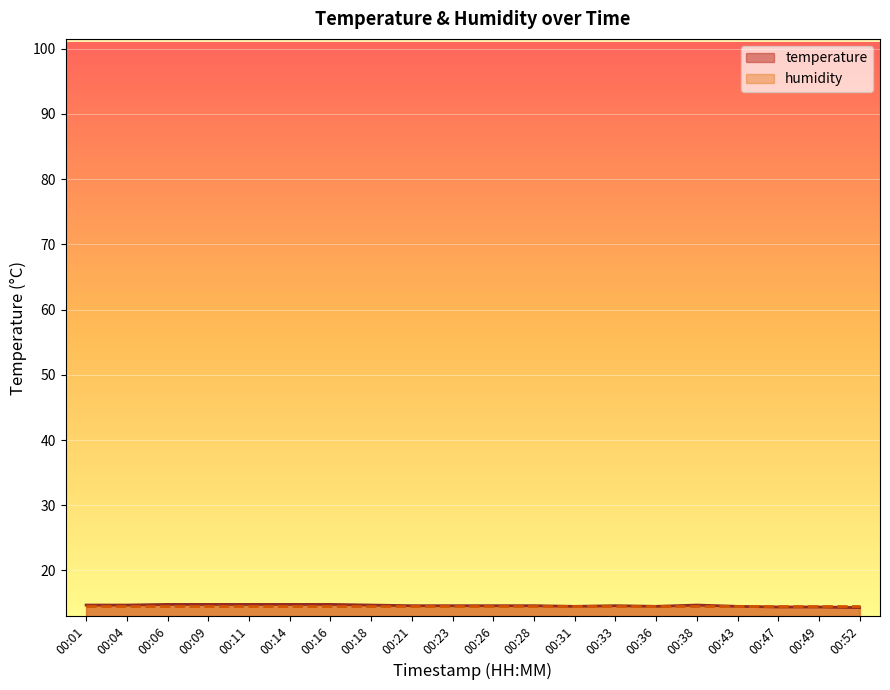

Rank the categories by value from highest to lowest.

00:06, 00:09, 00:11, 00:14, 00:16, 00:01, 00:04, 00:18, 00:38, 00:21, 00:23, 00:26, 00:28, 00:33, 00:31, 00:36, 00:43, 00:47, 00:49, 00:52